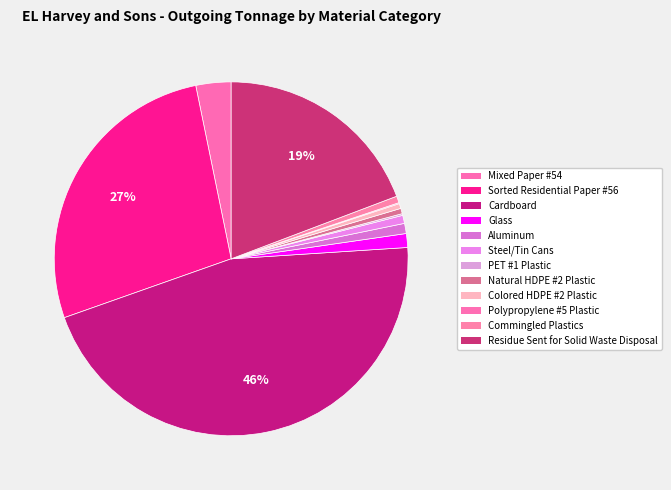

Which has a higher value, Mixed Paper #54 or Colored HDPE #2 Plastic?

Mixed Paper #54